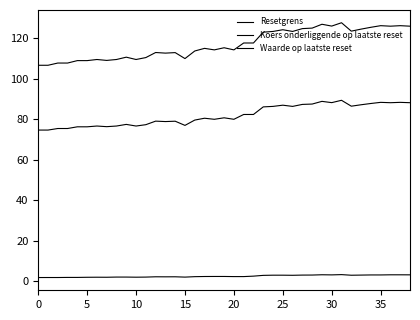

Does the chart have visible grid lines?

No